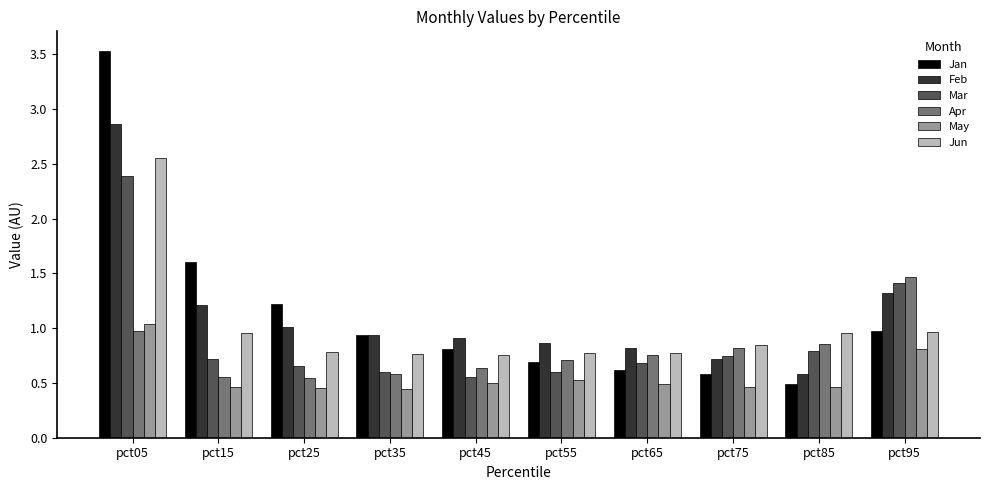

The Jan series shows 1.0 at pct95. True or false?

True